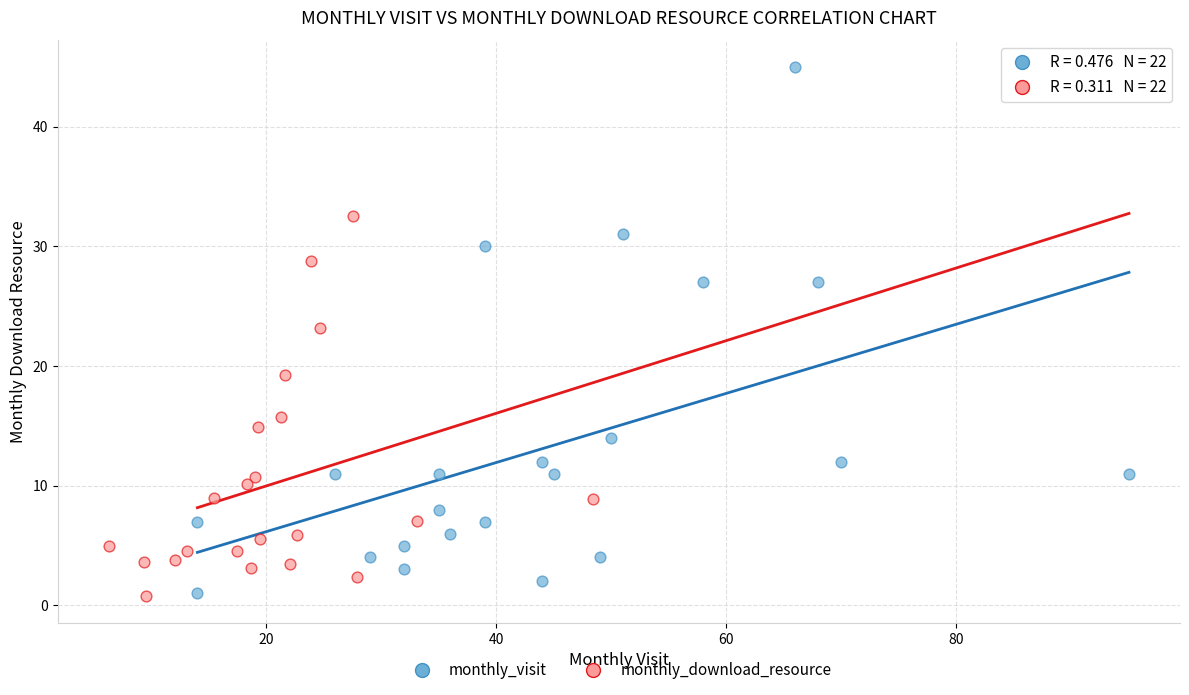

Which series has the widest spread of Y values?

monthly_visit